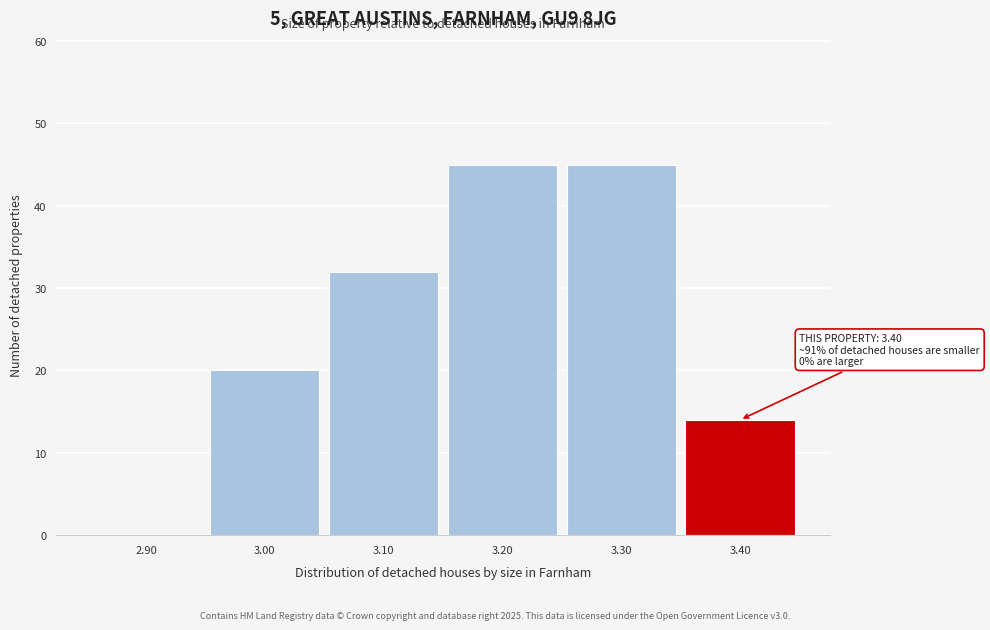

Reading left to right, transcribe all the data shown in this chart.

2.90=0	3.00=20	3.10=32	3.20=45	3.30=45	3.40=14